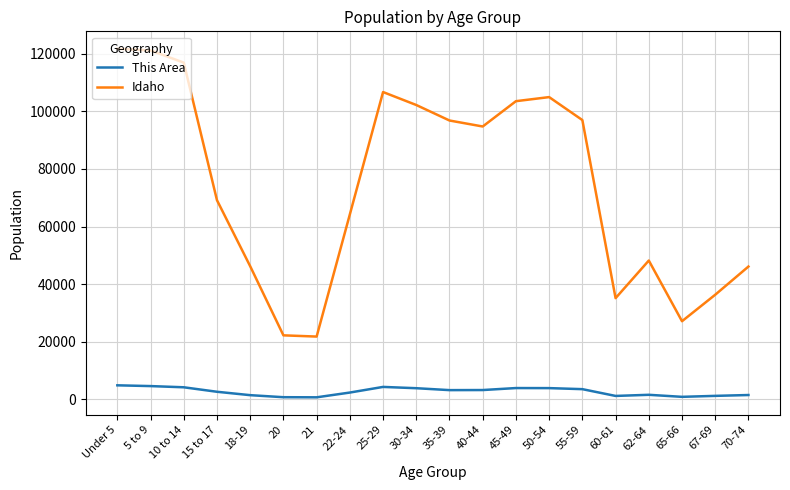

What is the maximum value for This Area?

4840